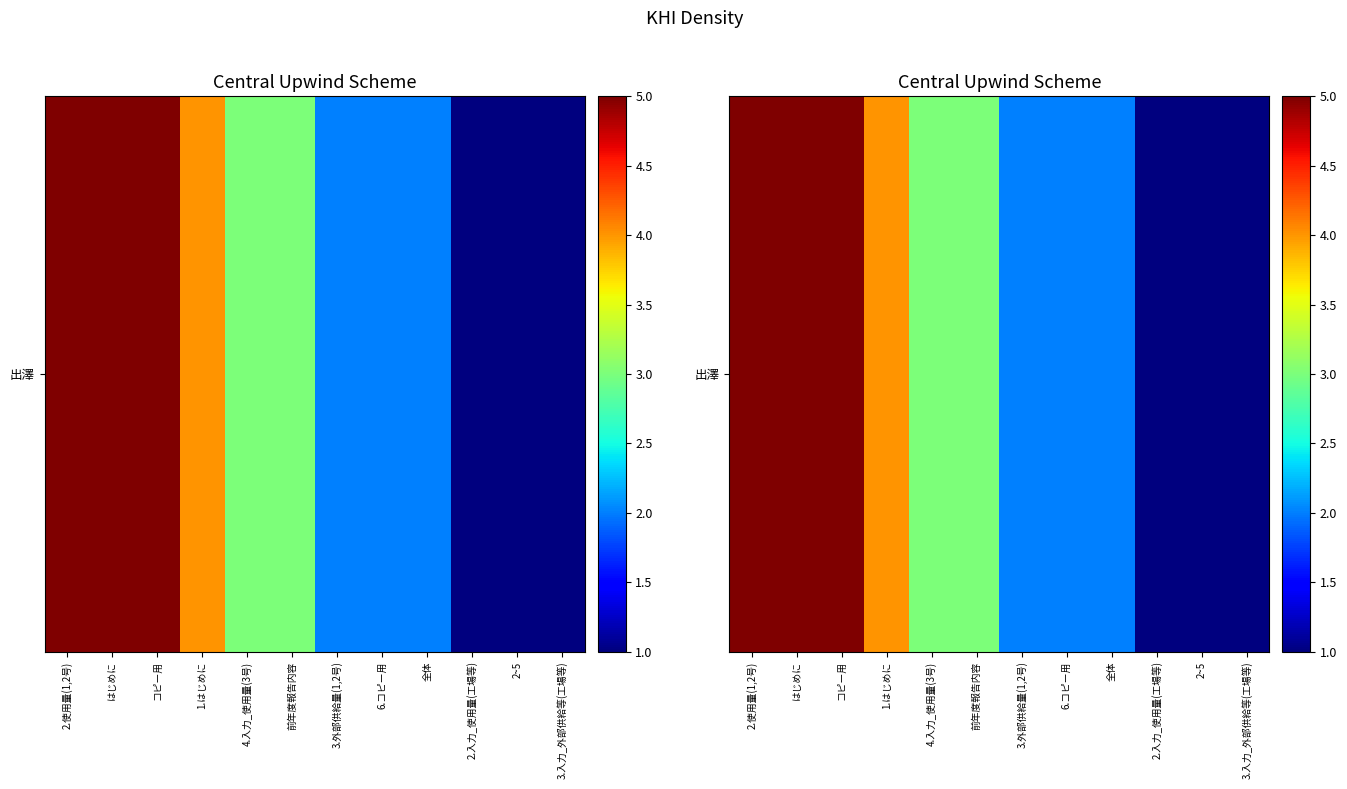

Count the values in the range 2 to 5.

9